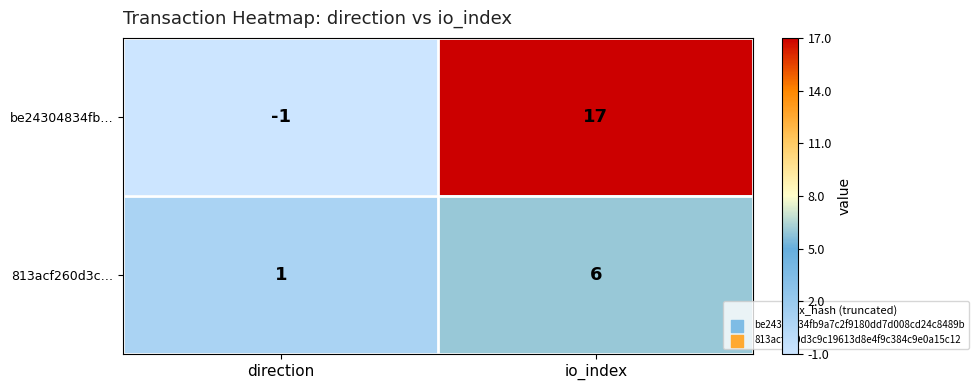

Reading right to left, extract all data points from this chart.

be24304834fb…: 17	-1
813acf260d3c…: 6	1